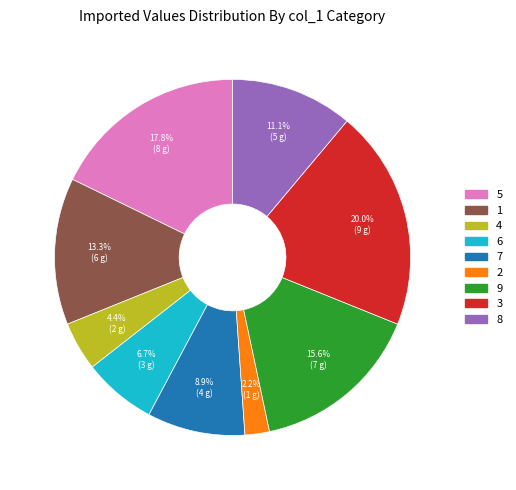

To the nearest percent, what portion does 3 represent?

20%